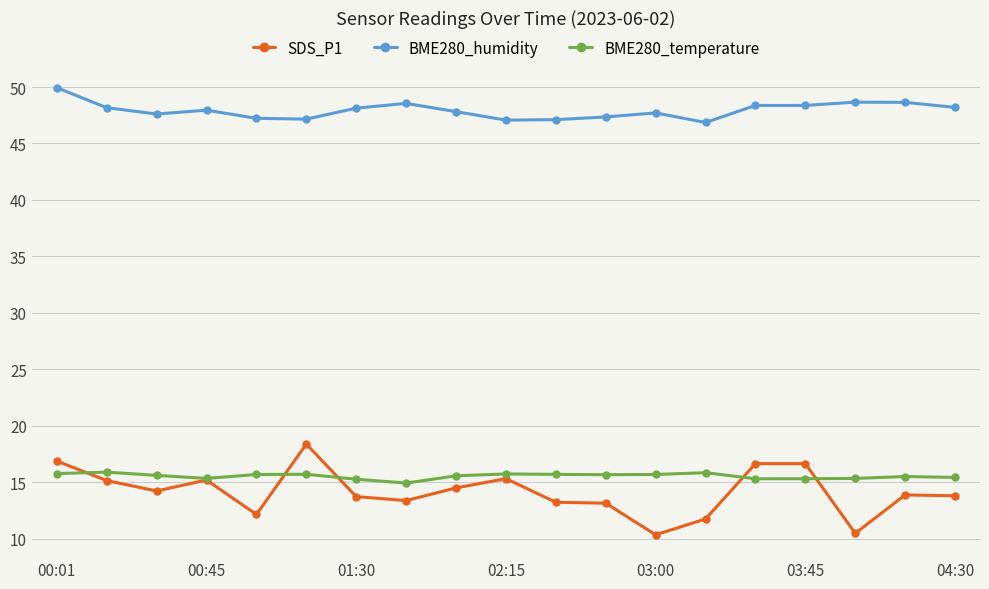

Which series has the largest range (max minus min)?

SDS_P1